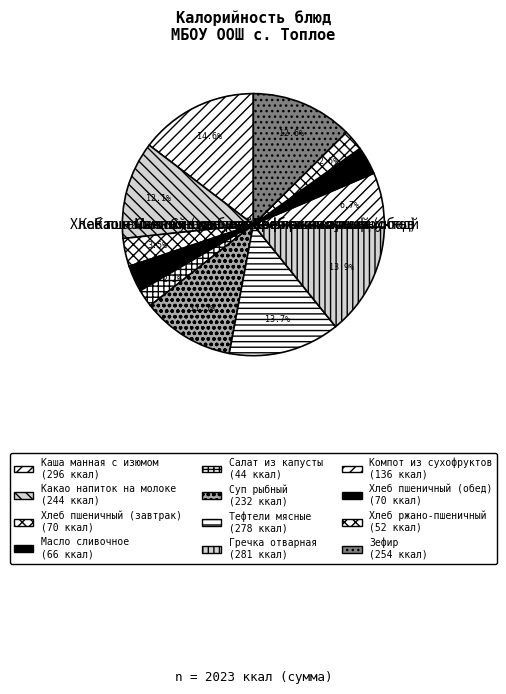

What percentage is the Компот из сухофруктов slice, to the nearest percent?

7%